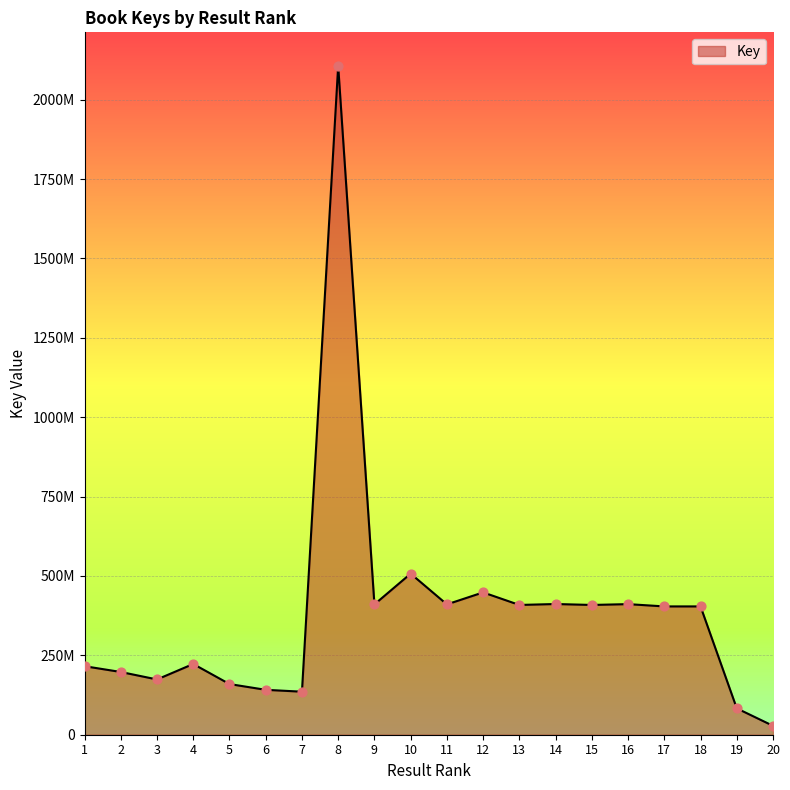

What is the ratio of the value at 17 to the value at 20?

14.4